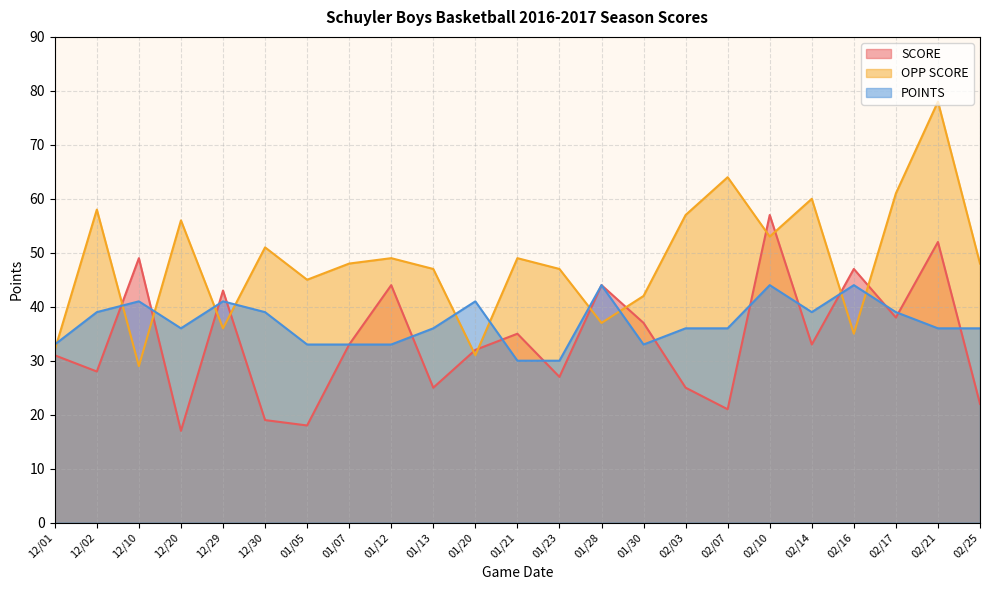

What is the label of the 18th point from the left?

02/10